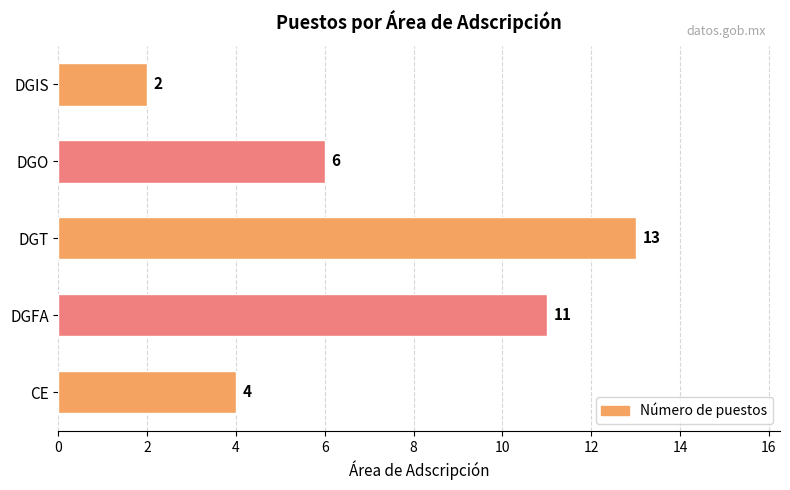

Which label corresponds to the largest value in the chart?

DGT